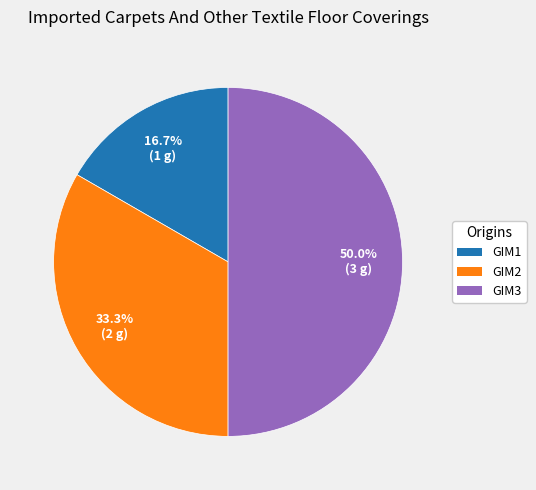

Is GIM1 the majority of the pie?

No